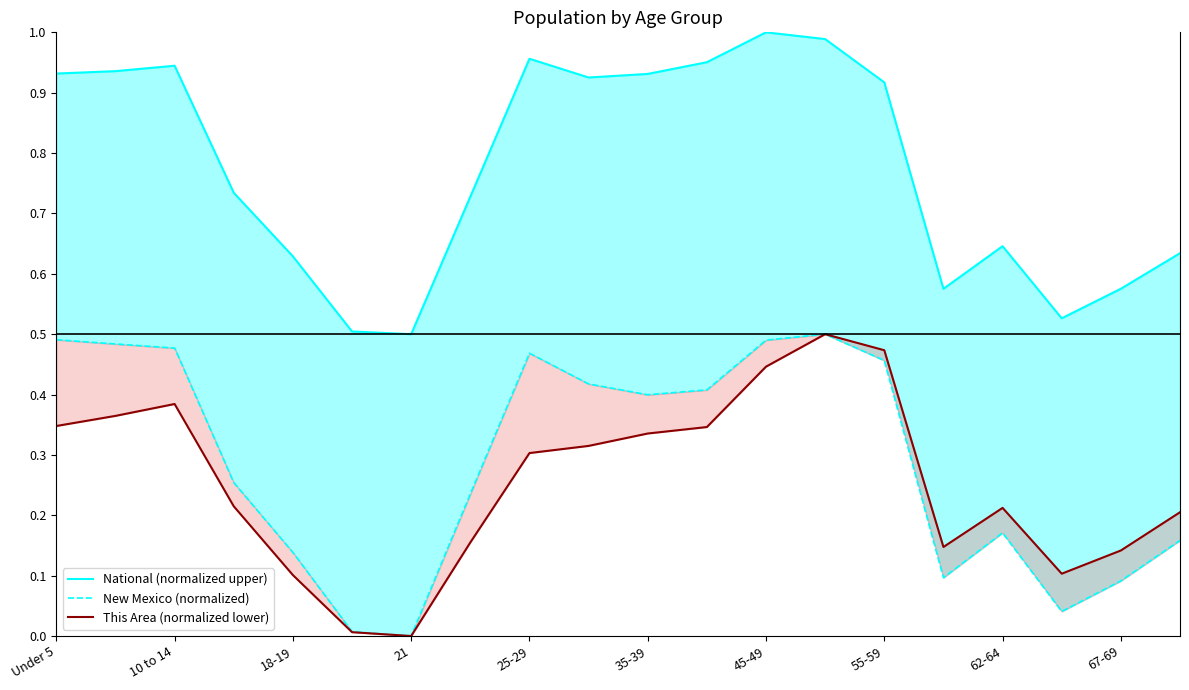

What is the highest value of the New Mexico (normalized) series?

0.5